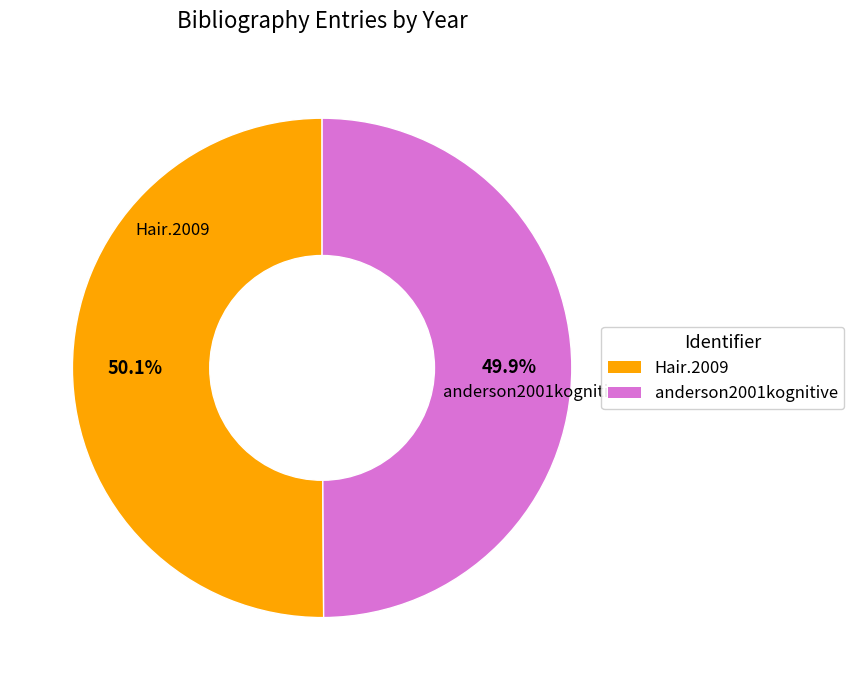

True or false: Hair.2009 accounts for 58% of the total.

False